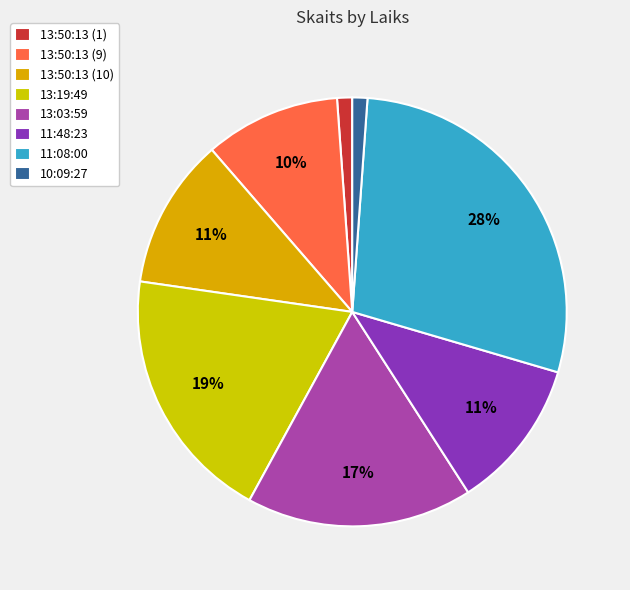

Is there any slice that represents more than half of the pie?

No